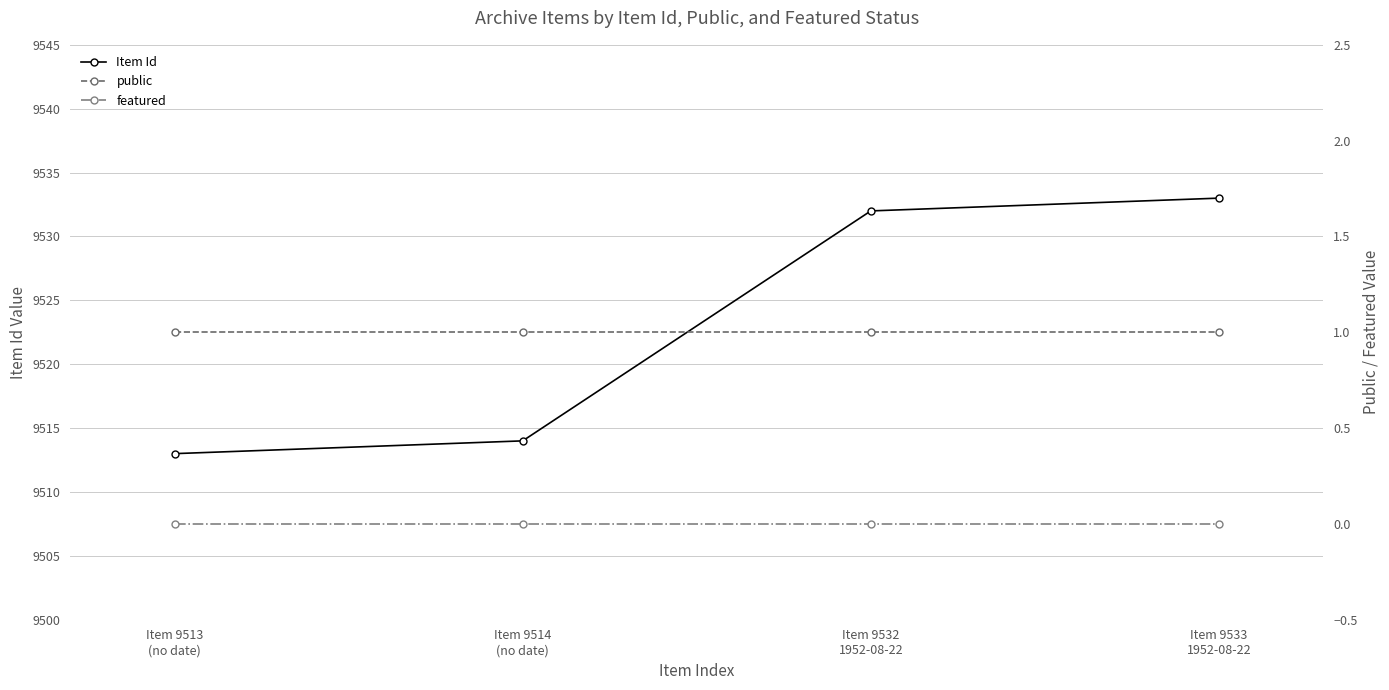

Between Item 9532
1952-08-22 and Item 9514
(no date), which is larger?

Item 9532
1952-08-22